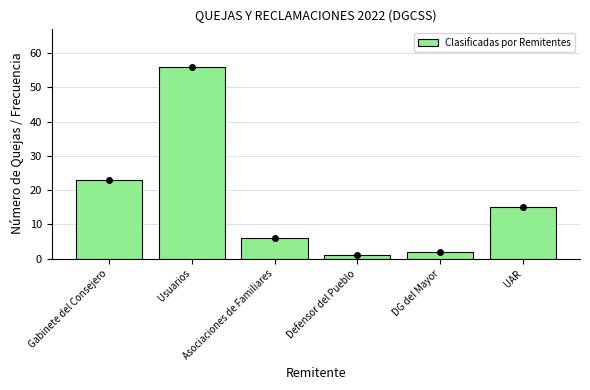

Between Defensor del Pueblo and Gabinete del Consejero, which is larger?

Gabinete del Consejero